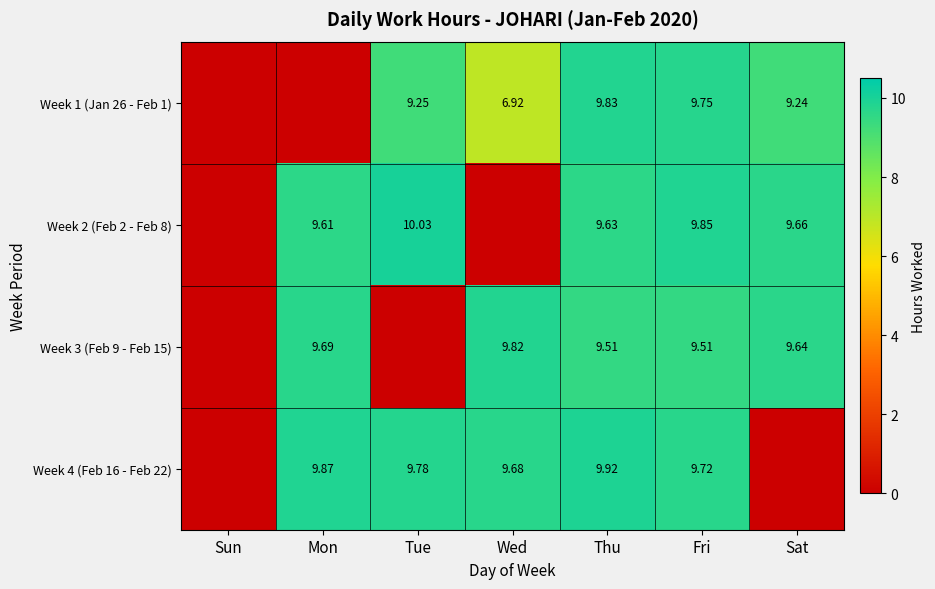

At which category is the sum across all series the highest?

Thu